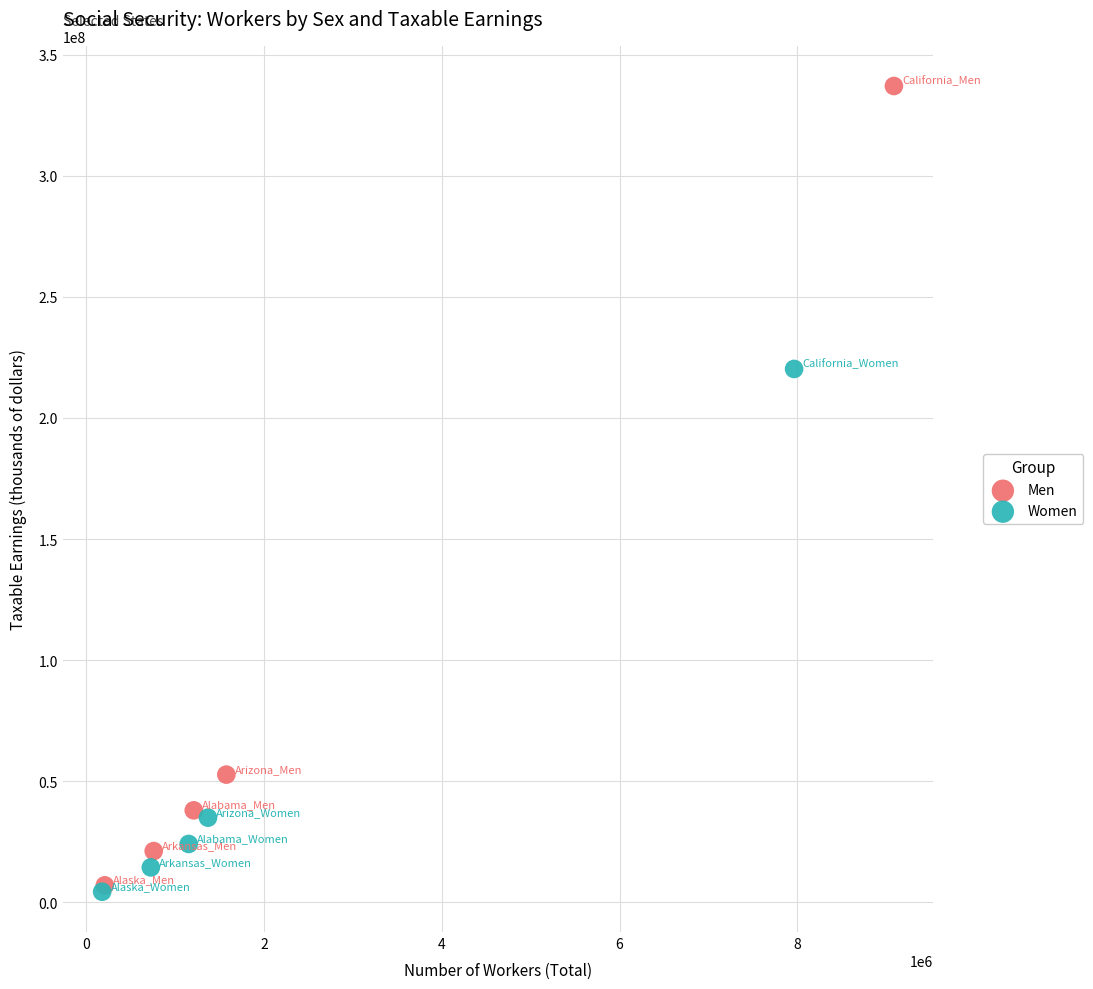

What are all the series names shown in the legend?

Men, Women